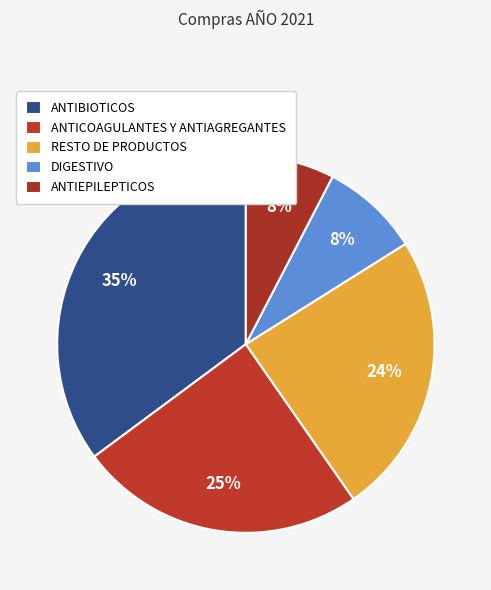

How many segments does this pie chart have?

5